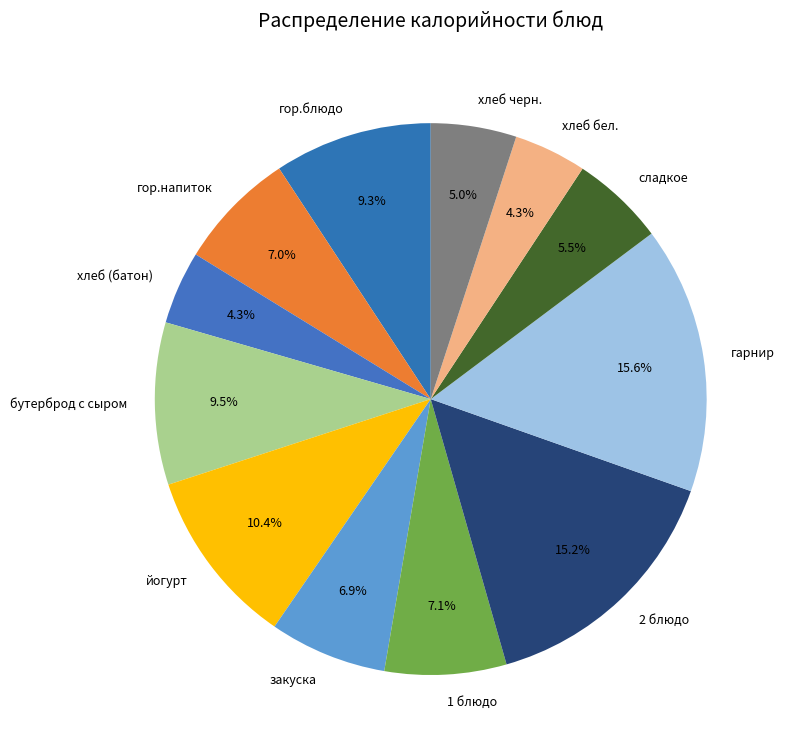

Is there any slice that represents more than half of the pie?

No